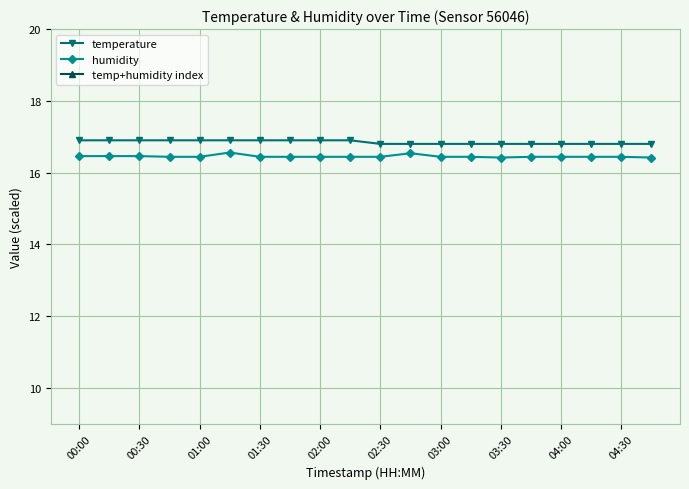

What is the average value of the temperature series?

16.9